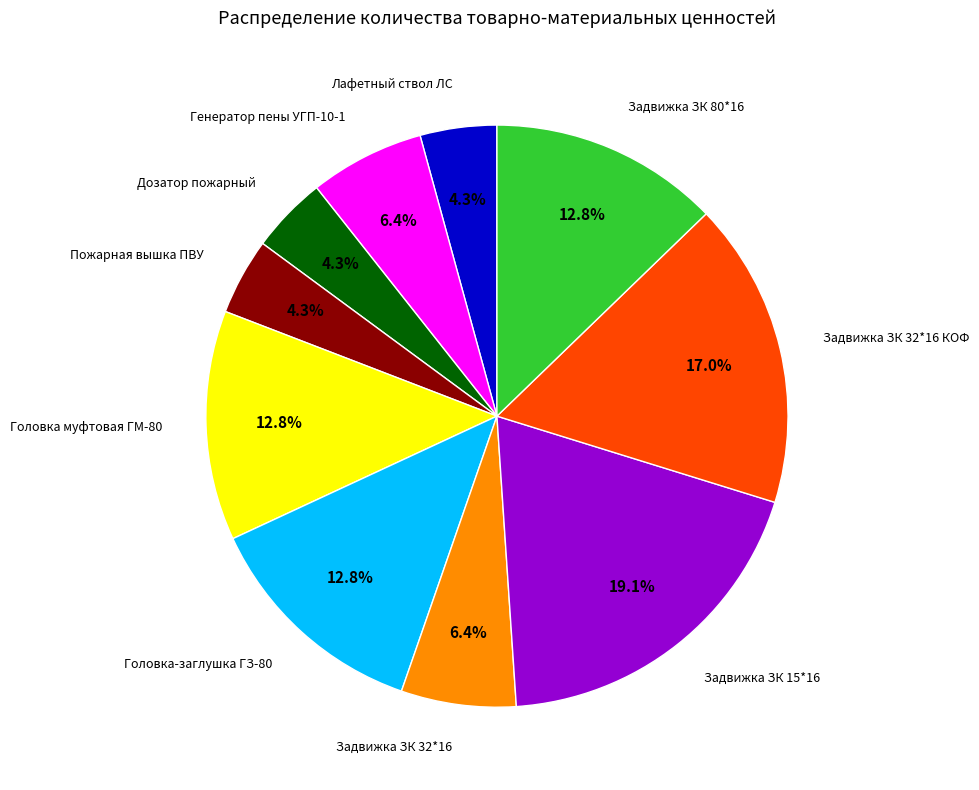

Between Головка-заглушка ГЗ-80 and Пожарная вышка ПВУ, which is larger?

Головка-заглушка ГЗ-80